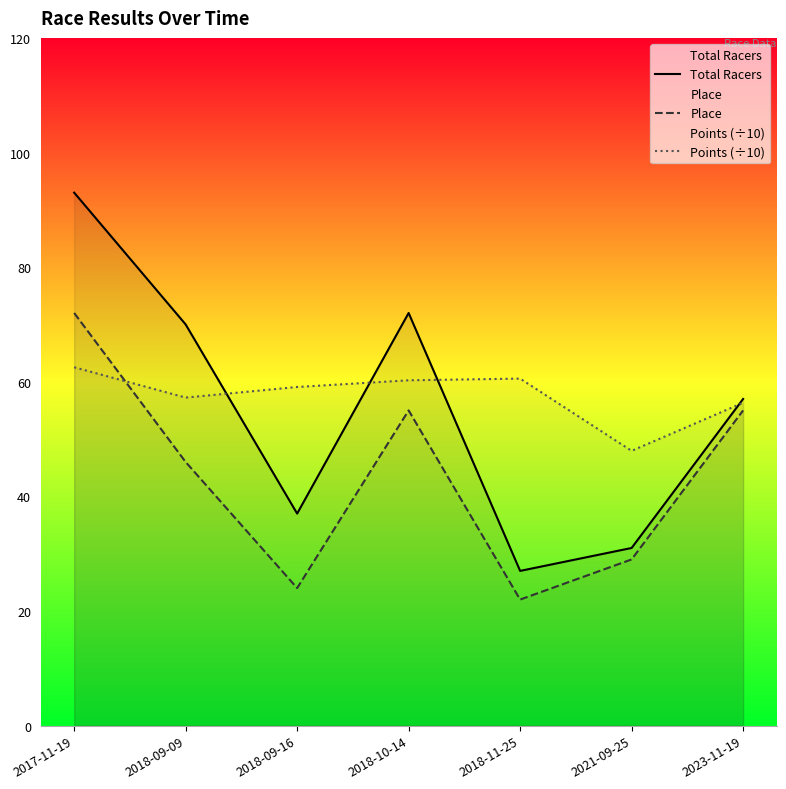

True or false: Points (÷10) has a value of 57.2 at 2018-09-09.

True